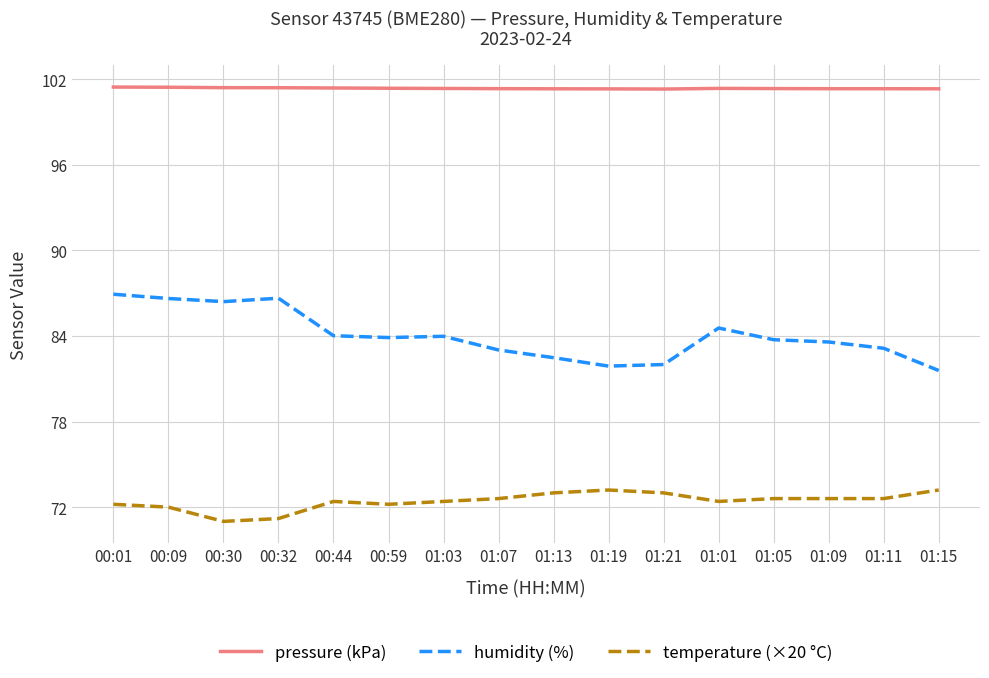

List the series in order of their overall mean, lowest first.

temperature (×20 °C), humidity (%), pressure (kPa)